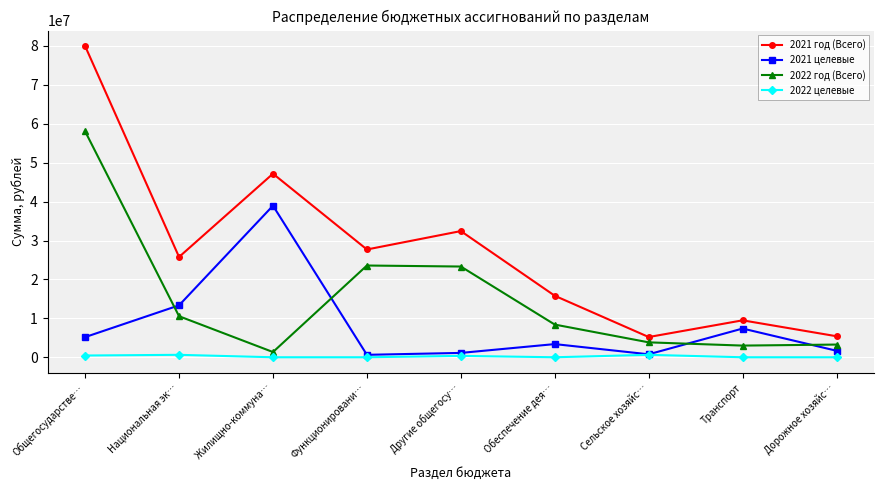

What is the total value across all series at Функционировани…?

51898161.2